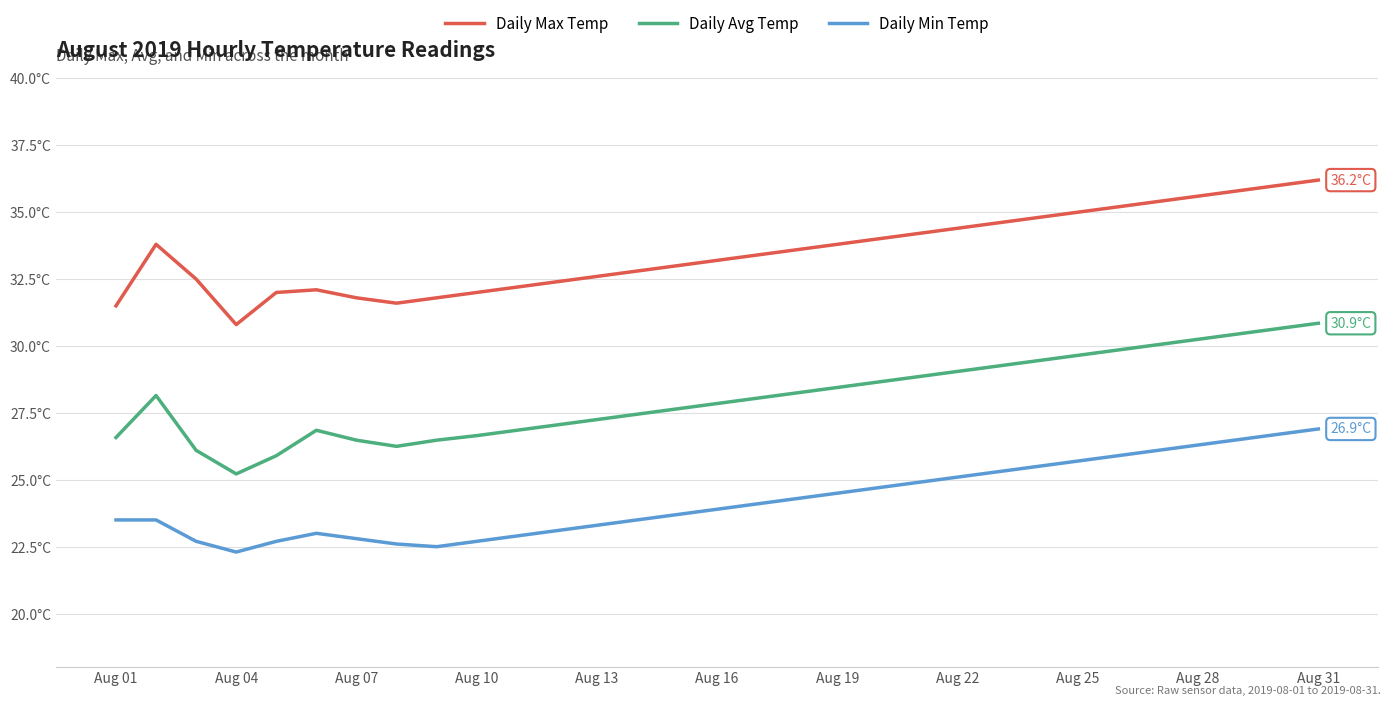

What are all the series names shown in the legend?

Daily Max Temp, Daily Avg Temp, Daily Min Temp